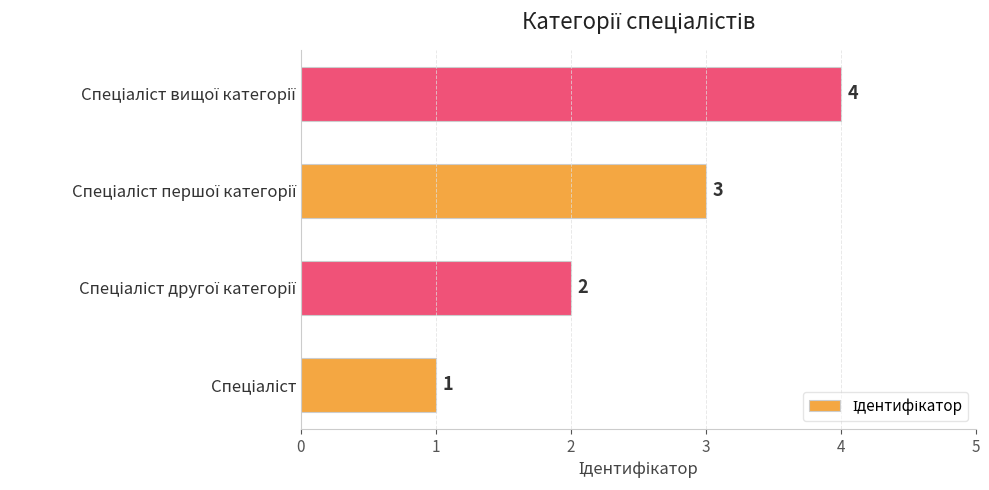

What is the greatest value displayed?

4